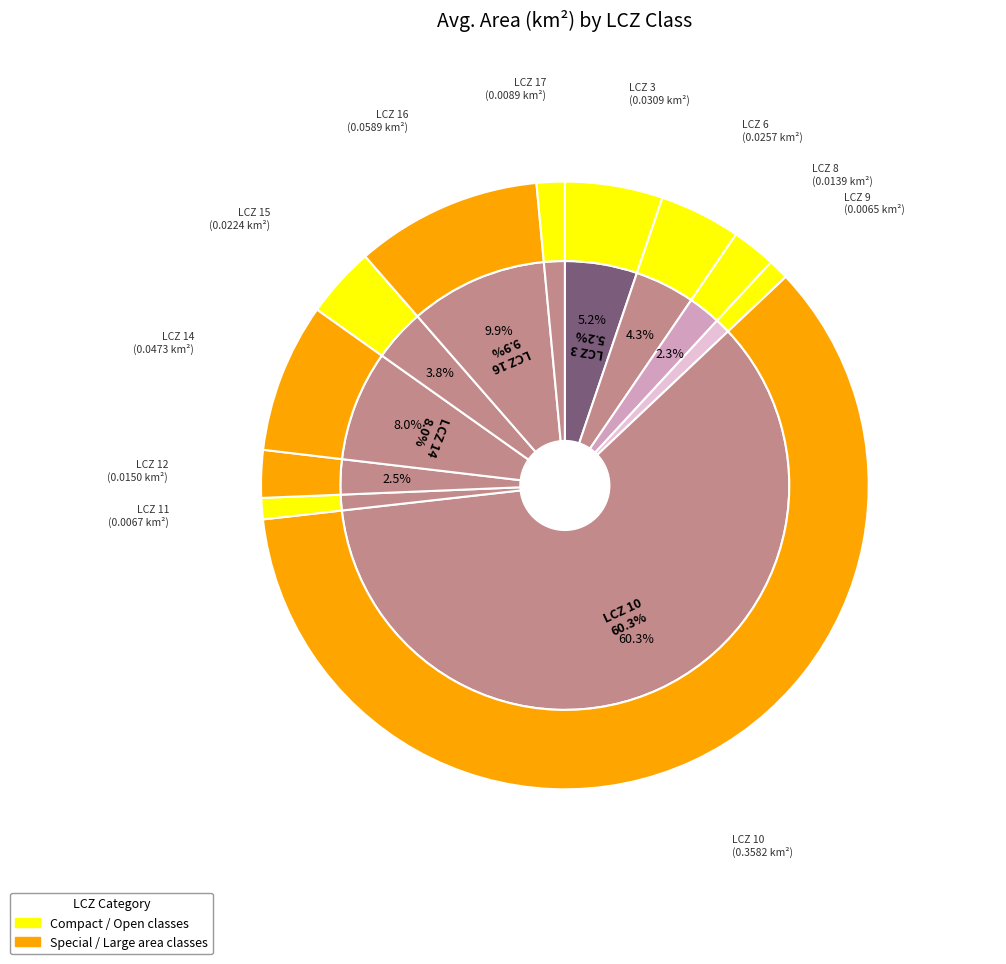

What is the change in value from 6 to 10?

+0.3